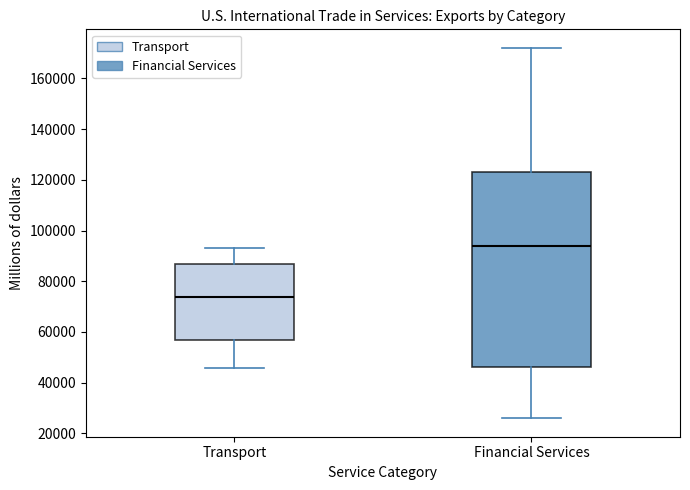

Where is the upper edge of the box for Transport on the y-axis? The values are not printed on the chart, so give them approximately, as read against the axis.

86000